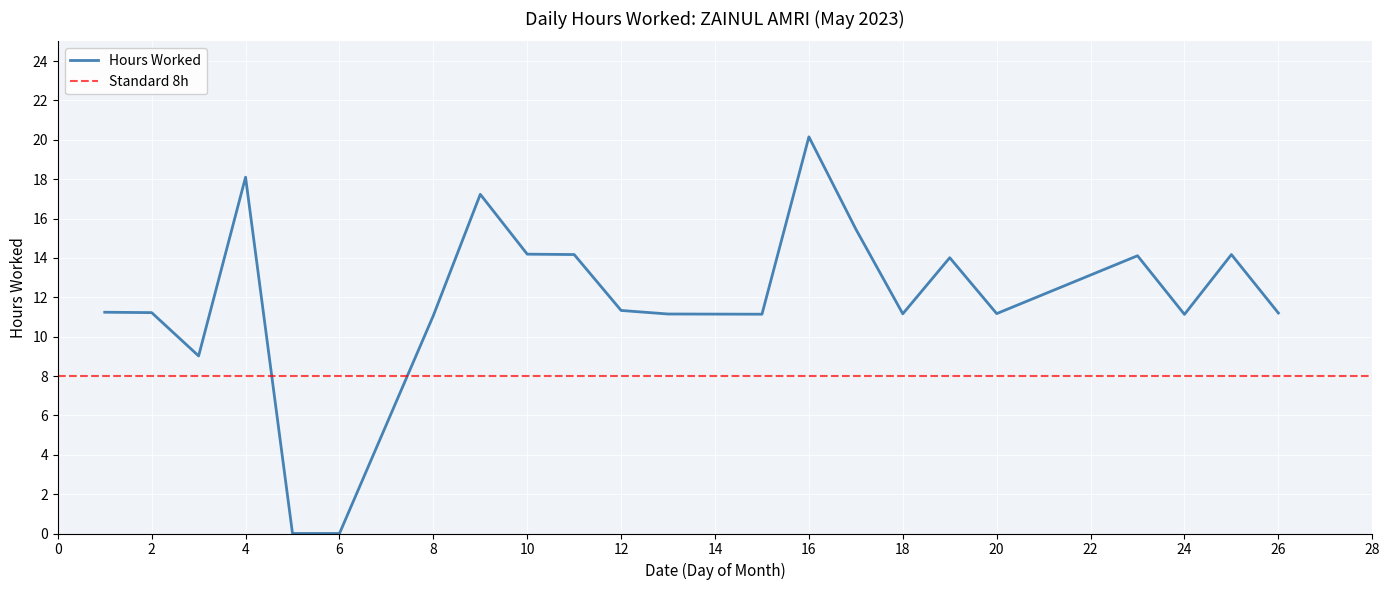

Approximately how many times larger is the value at 23 compared to 1?

1.3